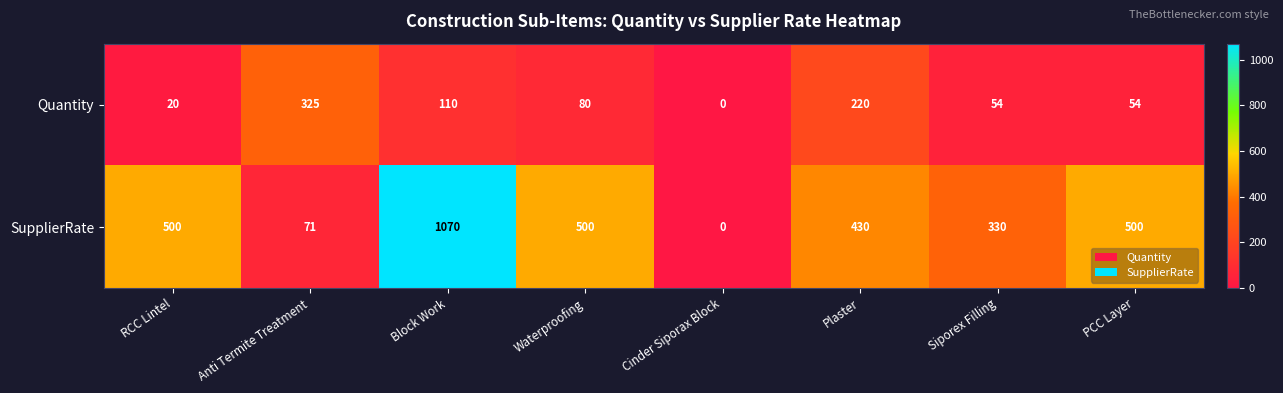

What is the greatest value displayed?

1070